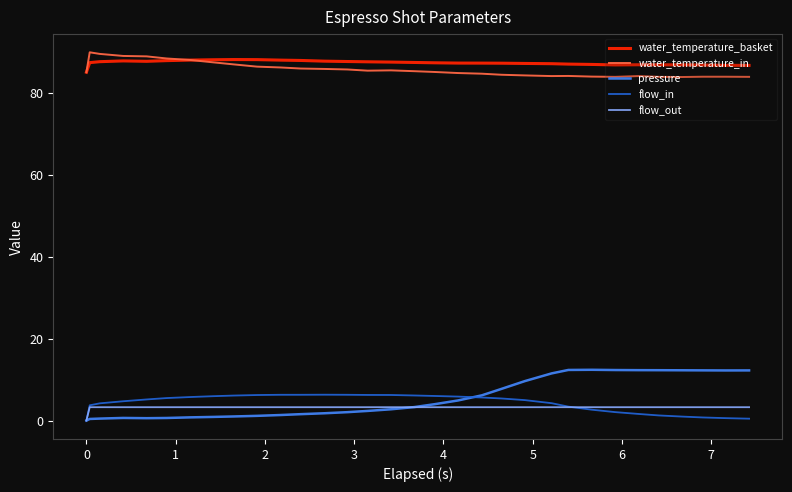

What is the difference between the maximum and minimum values in the water_temperature_basket series?

3.1